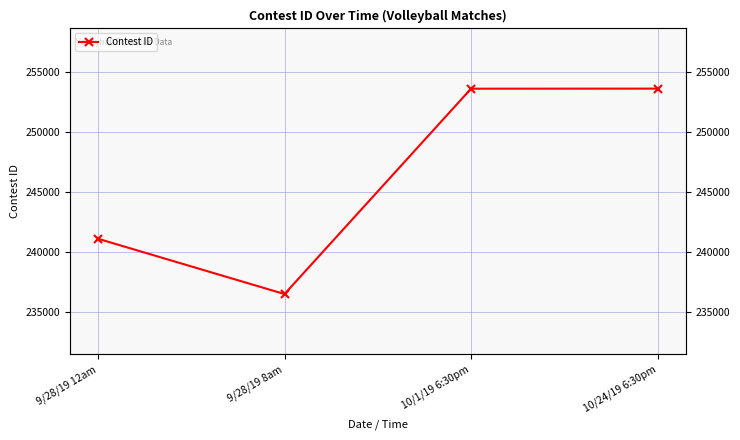

What is the change in value from 9/28/19 8am to 10/24/19 6:30pm?

+17083